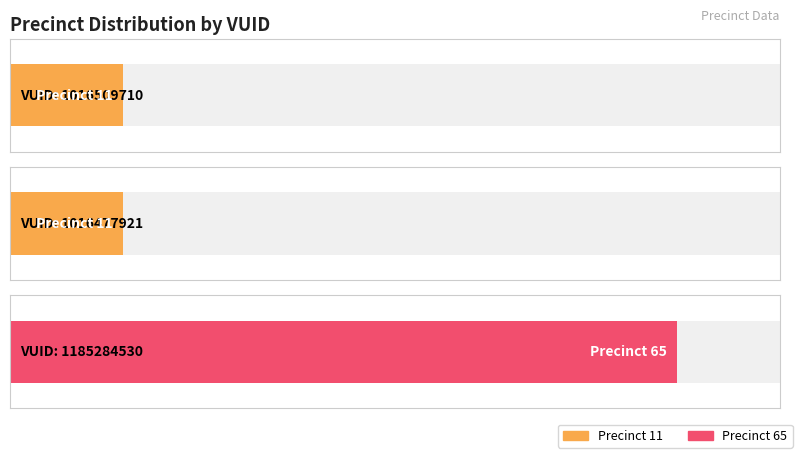

List the labels in order of value, smallest first.

1016509710, 1016477921, 1185284530